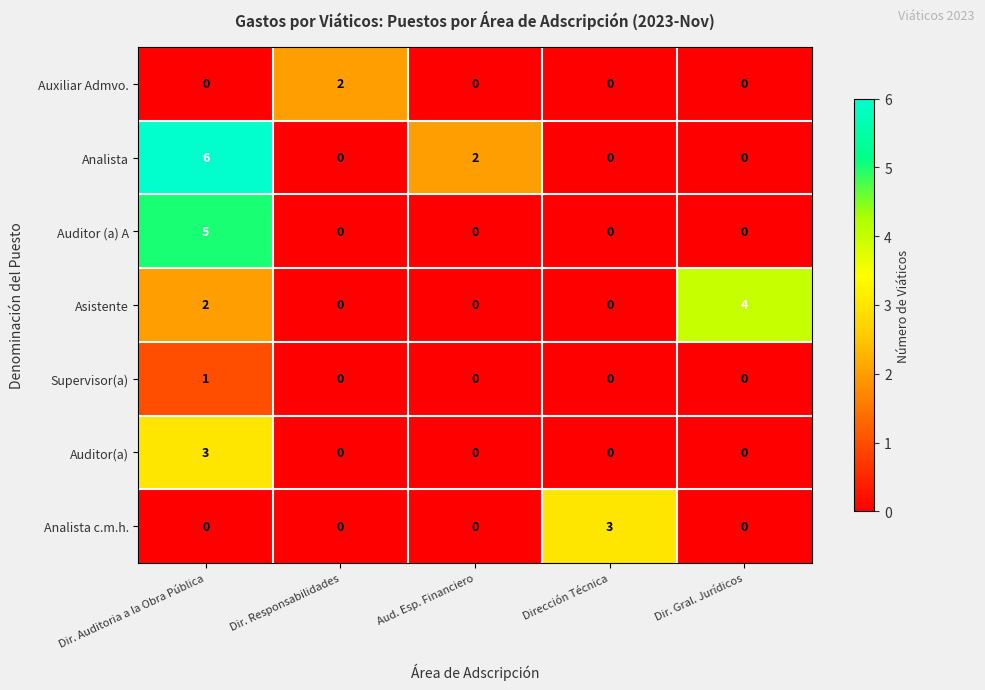

Which label corresponds to the largest value in the chart?

Dir. Auditoria a la Obra Pública